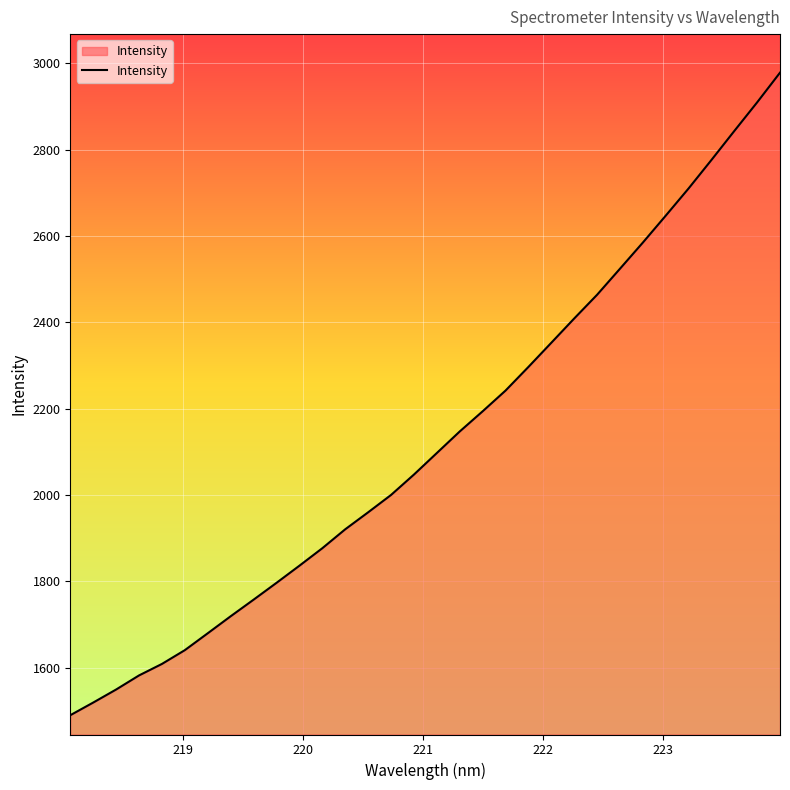

How many values exceed 2097?

16